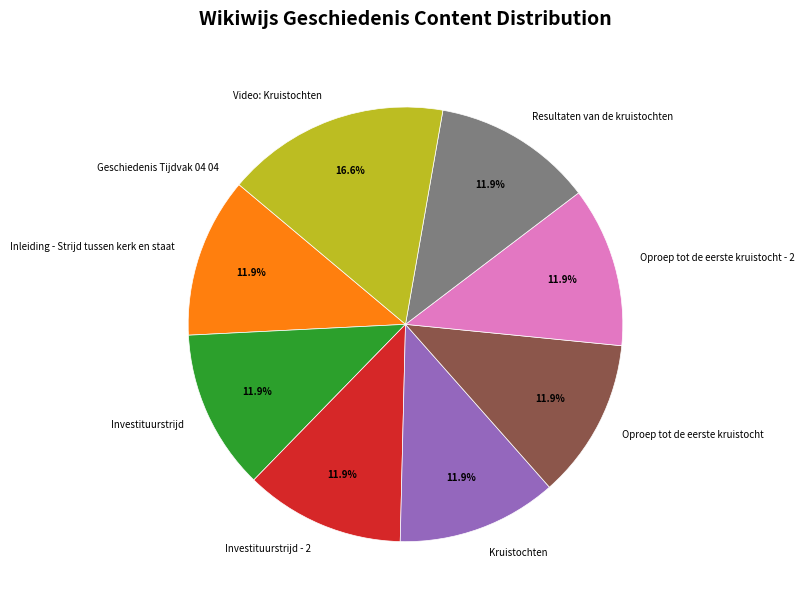

Which slice is the largest?

Video: Kruistochten